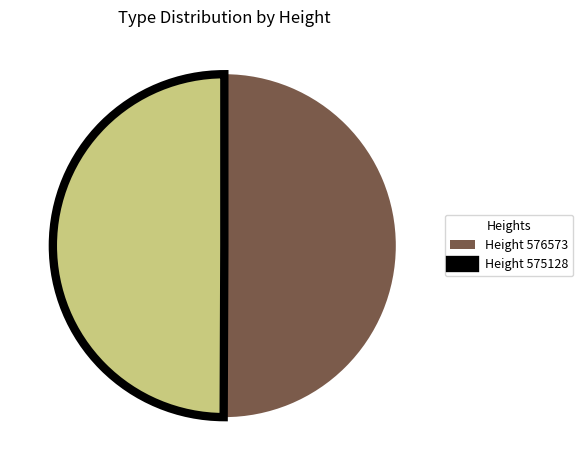

Do Height 576573 and Height 575128 together represent more than half of the pie?

Yes